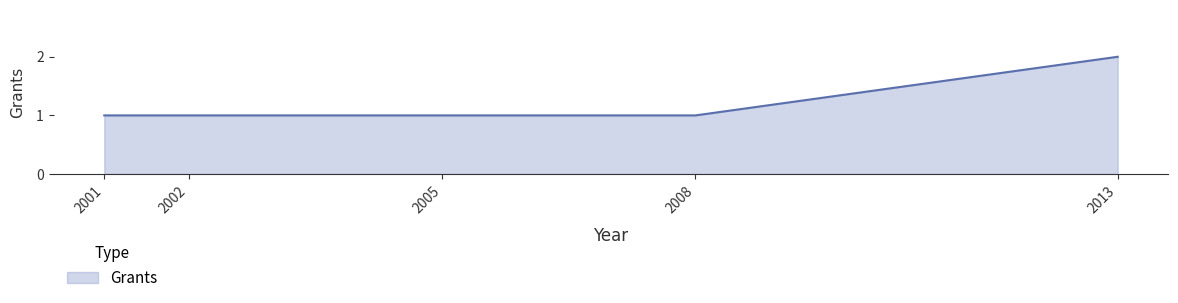

The value at 2005 is 0. True or false?

False